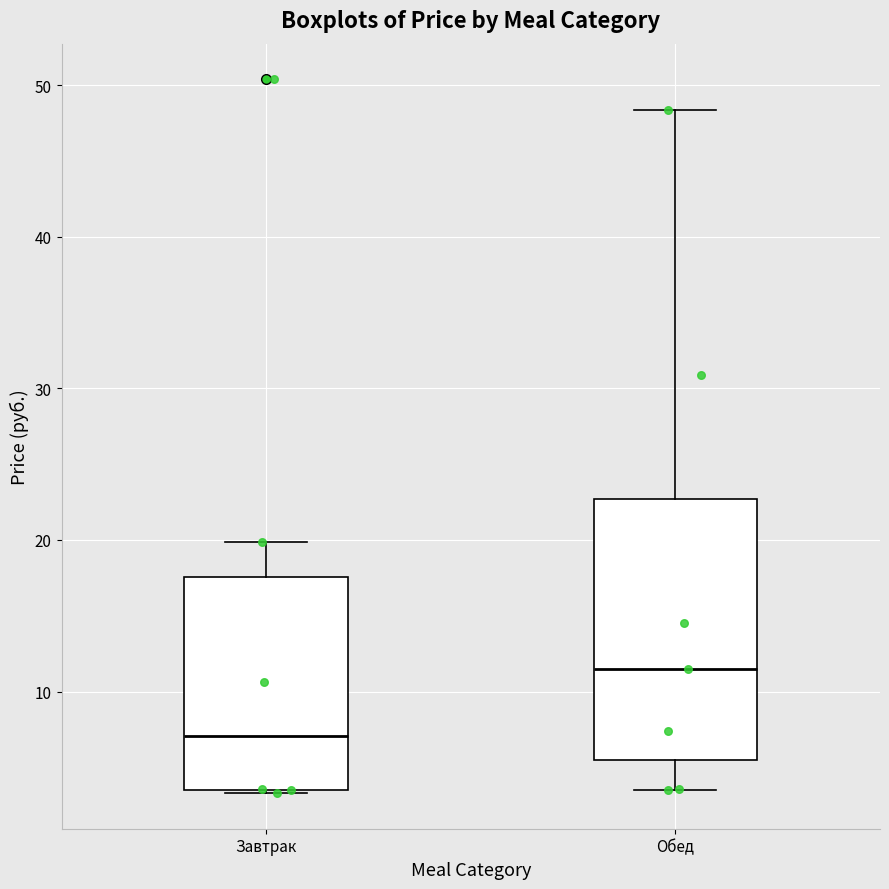

Reading left to right, read every box against the y-axis: the position of its median line, the range the box covers, and the ends of its whiskers. The values are not printed on the chart, so give them approximately, as read against the axis.

Завтрак: median 7, box 4 to 18, whiskers 3 to 20
Обед: median 12, box 5 to 23, whiskers 4 to 48